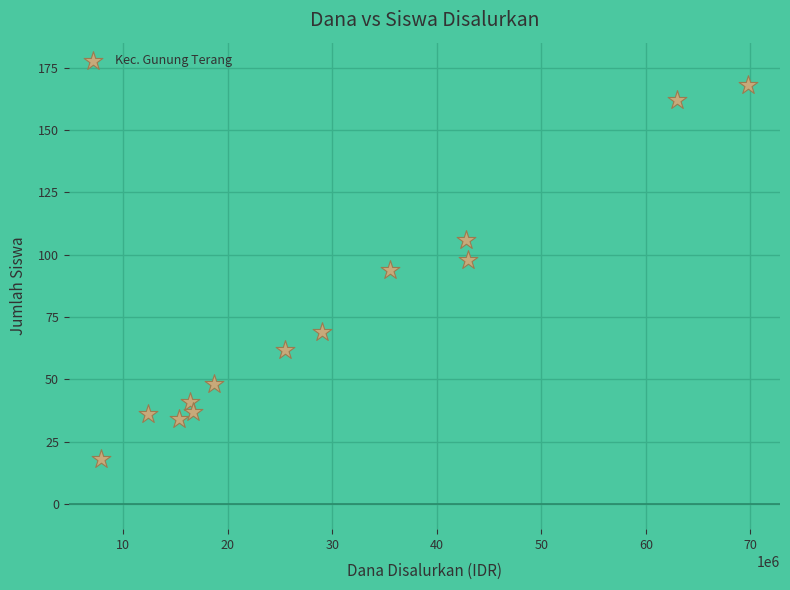

What is the range of Y values (max minus min)?

150